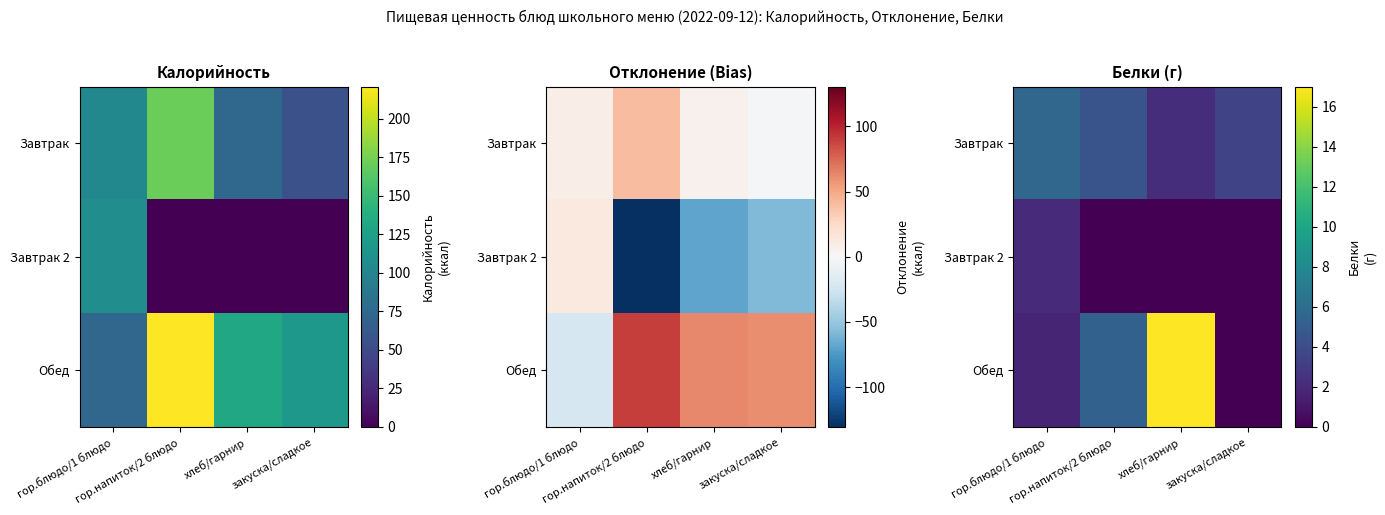

What is the approximate value of Обед at хлеб/гарнир?

17.0